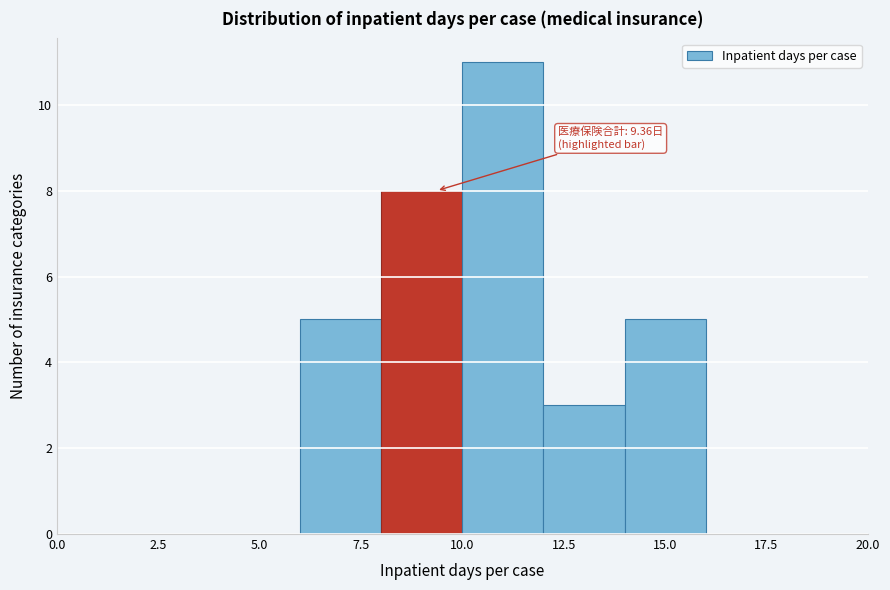

Which range on the x-axis has the tallest bar?

10 to 12